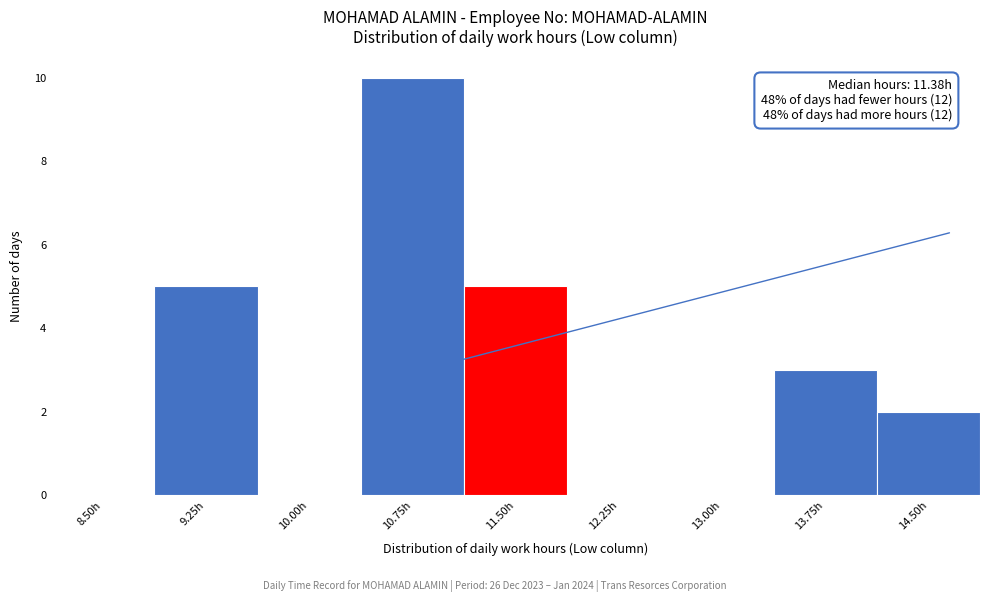

Reading left to right, list all the values displayed in this chart.

8.50h=0	9.25h=5	10.00h=0	10.75h=10	11.50h=5	12.25h=0	13.00h=0	13.75h=3	14.50h=2